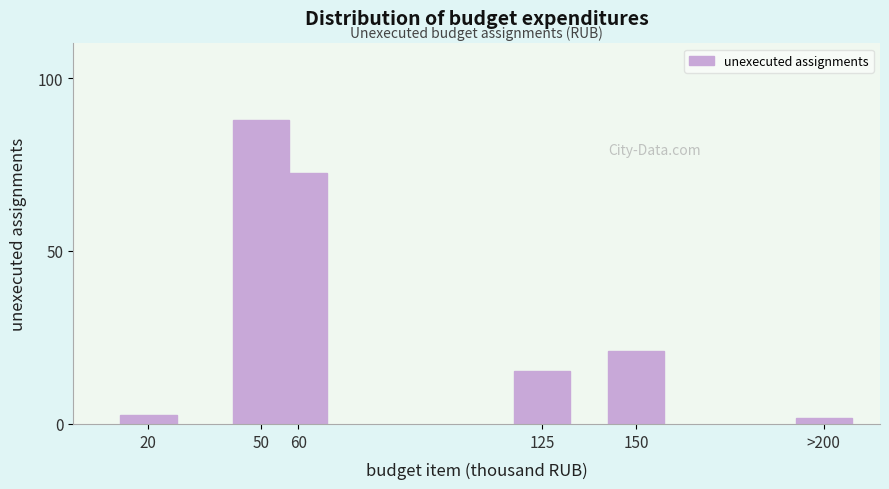

Reading left to right, transcribe all the data shown in this chart.

20=2.5	50=88.0	60=72.6	125=15.3	150=21.1	>200=1.6